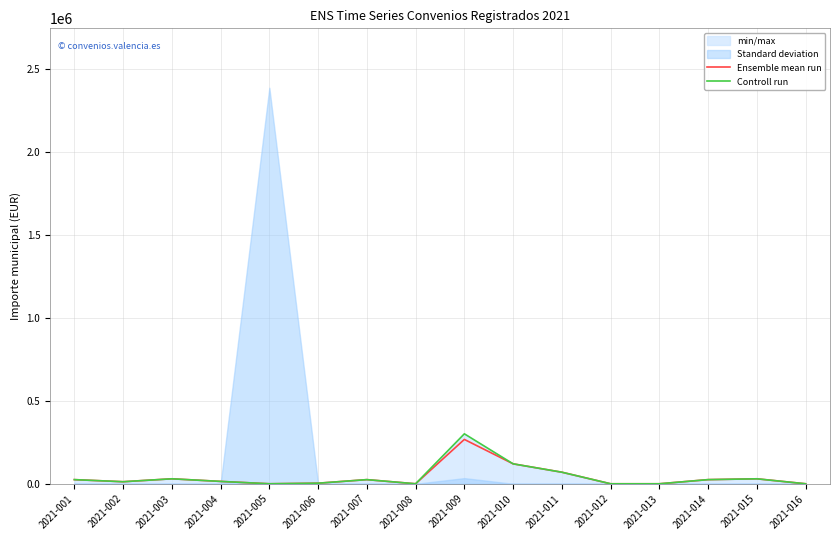

In Ensemble mean run, how many points are higher than both neighbors (excluding endpoints)?

4